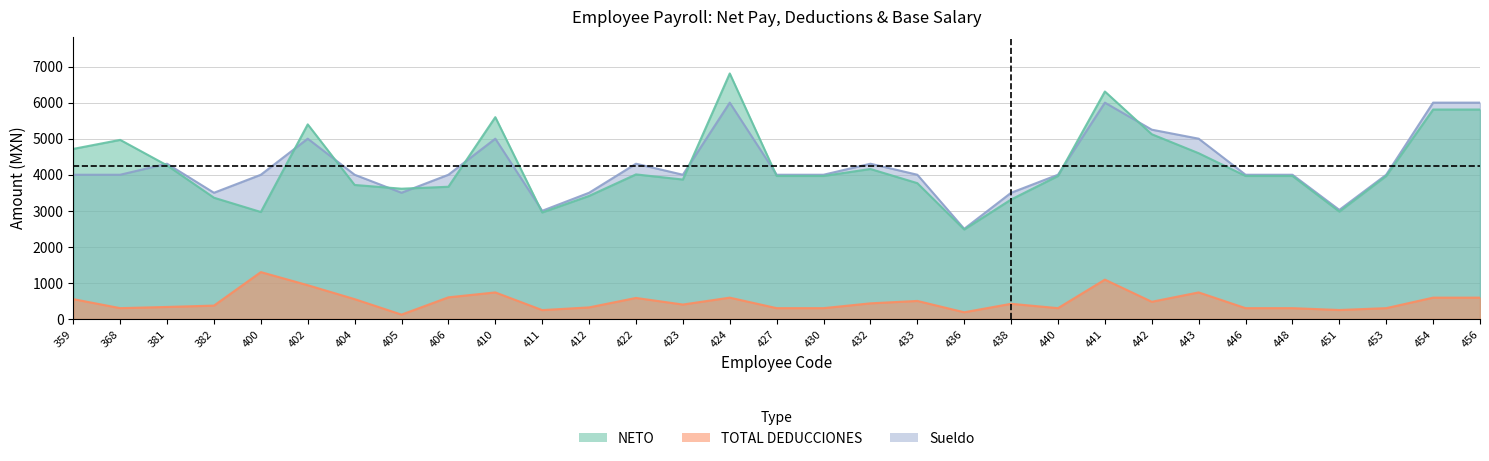

In NETO, how many points are lower than both neighbors (excluding endpoints)?

6